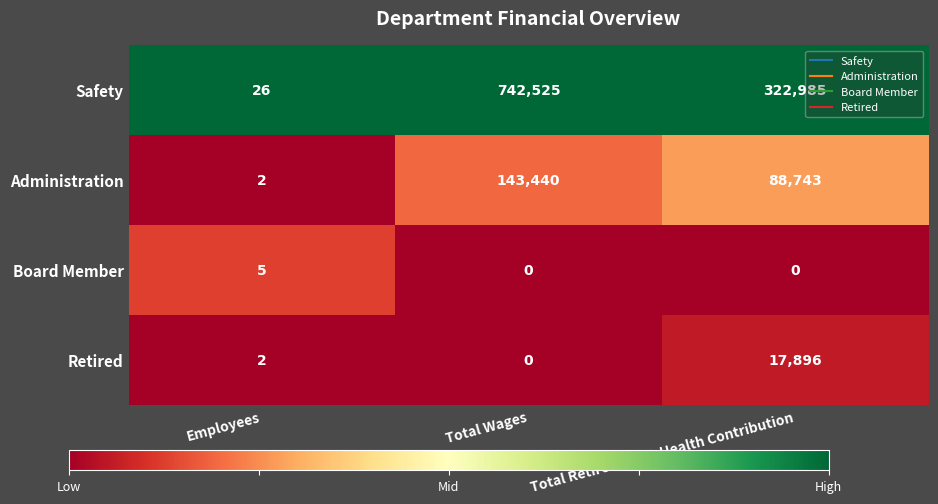

How many distinct data groups are displayed?

4